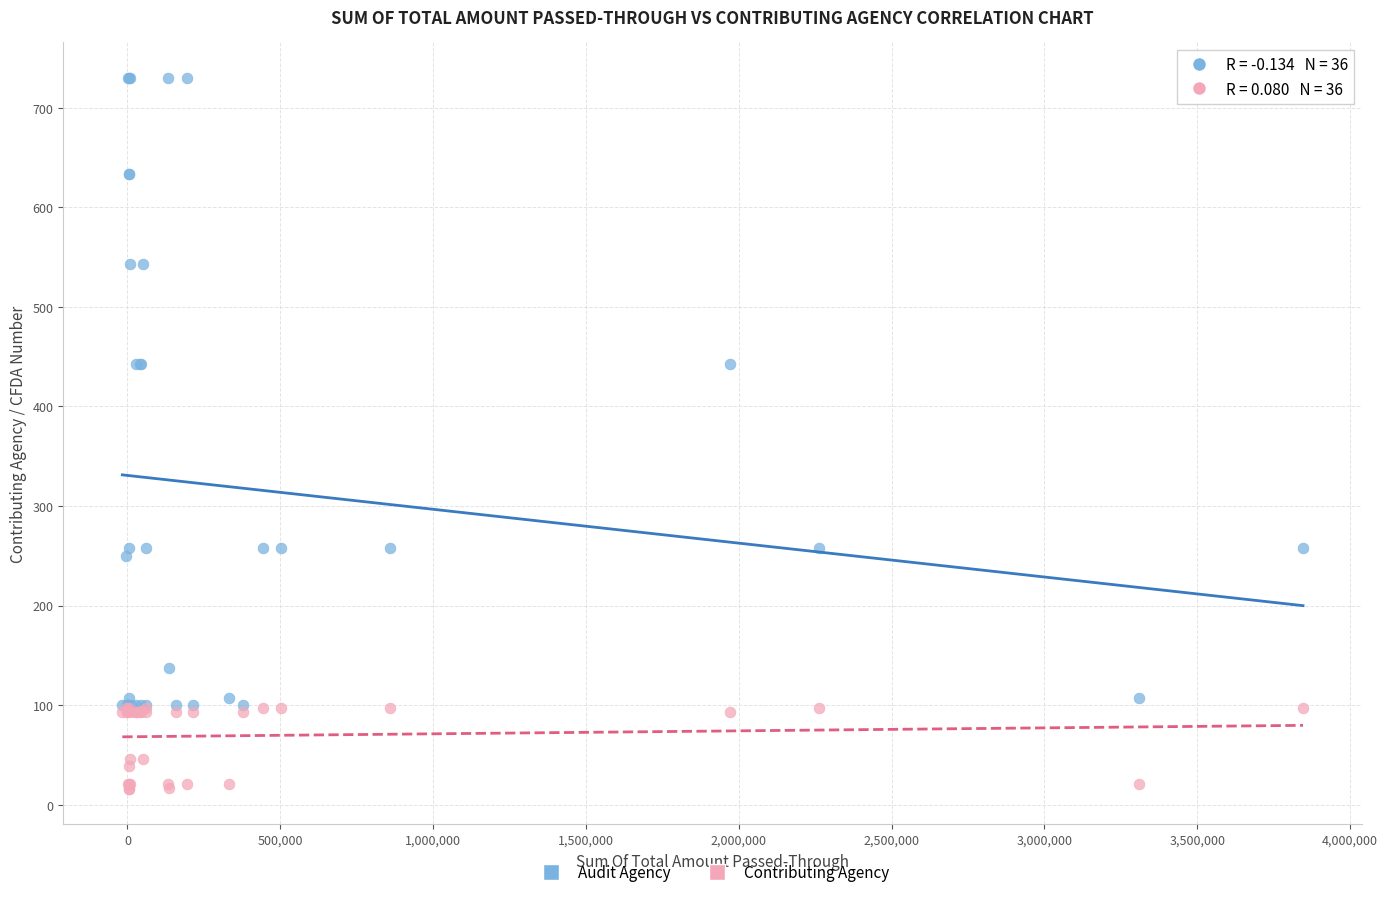

Which series has the largest Y range (max minus min)?

Audit Agency